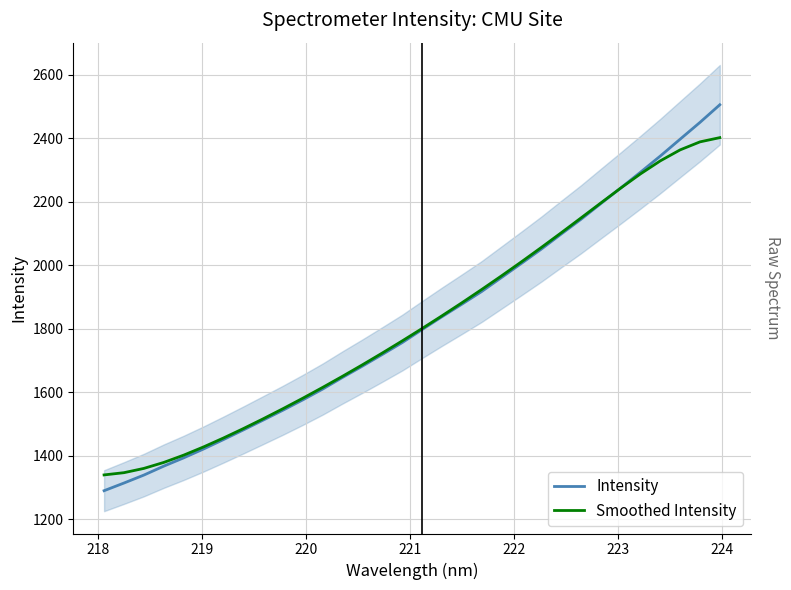

What is the average value of the Intensity series?

1819.9